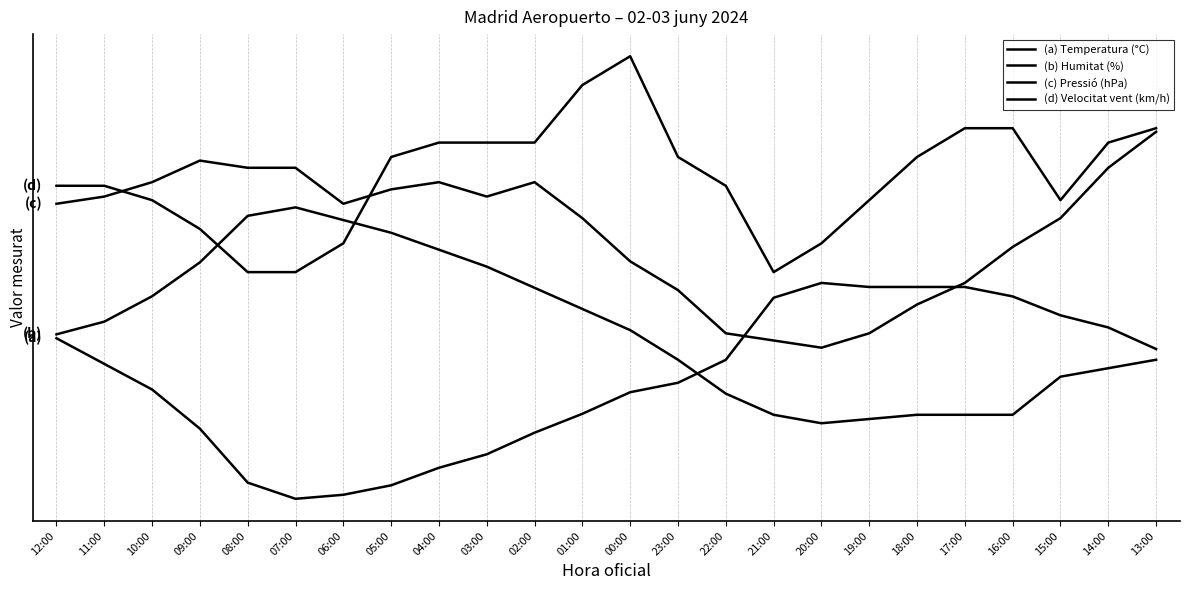

Reading left to right, transcribe all the data shown in this chart.

(a) Temperatura (°C): 0.7	0.6	0.5	0.3	0.1	0.0	0.0	0.1	0.1	0.2	0.3	0.4	0.5	0.5	0.6	0.9	1.0	1.0	1.0	1.0	0.9	0.8	0.8	0.7
(b) Humitat (%): 0.8	0.8	0.9	1.1	1.3	1.4	1.3	1.2	1.2	1.1	1.0	0.9	0.8	0.6	0.5	0.4	0.3	0.4	0.4	0.4	0.4	0.6	0.6	0.6
(c) Pressió (hPa): 1.4	1.4	1.5	1.6	1.5	1.5	1.4	1.4	1.5	1.4	1.5	1.3	1.1	1.0	0.8	0.7	0.7	0.8	0.9	1.0	1.2	1.3	1.5	1.7
(d) Velocitat vent (km/h): 1.5	1.5	1.4	1.2	1.1	1.1	1.2	1.6	1.6	1.6	1.6	1.9	2.0	1.6	1.5	1.1	1.2	1.4	1.6	1.7	1.7	1.4	1.6	1.7